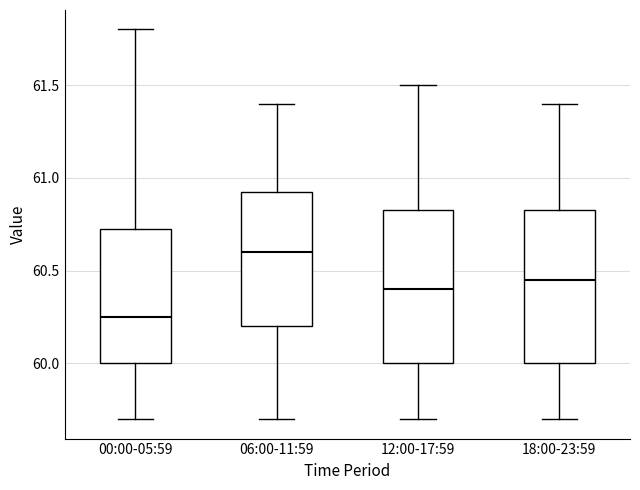

Reading left to right, transcribe this box plot: for each box, give where its median line is, the range the box spans, and where its two whiskers end, as read against the y-axis. The values are not printed on the chart, so give them approximately, as read against the axis.

00:00-05:59: median 60.25, box 60.00 to 60.75, whiskers 59.70 to 61.80
06:00-11:59: median 60.60, box 60.20 to 60.95, whiskers 59.70 to 61.40
12:00-17:59: median 60.40, box 60.00 to 60.85, whiskers 59.70 to 61.50
18:00-23:59: median 60.45, box 60.00 to 60.85, whiskers 59.70 to 61.40